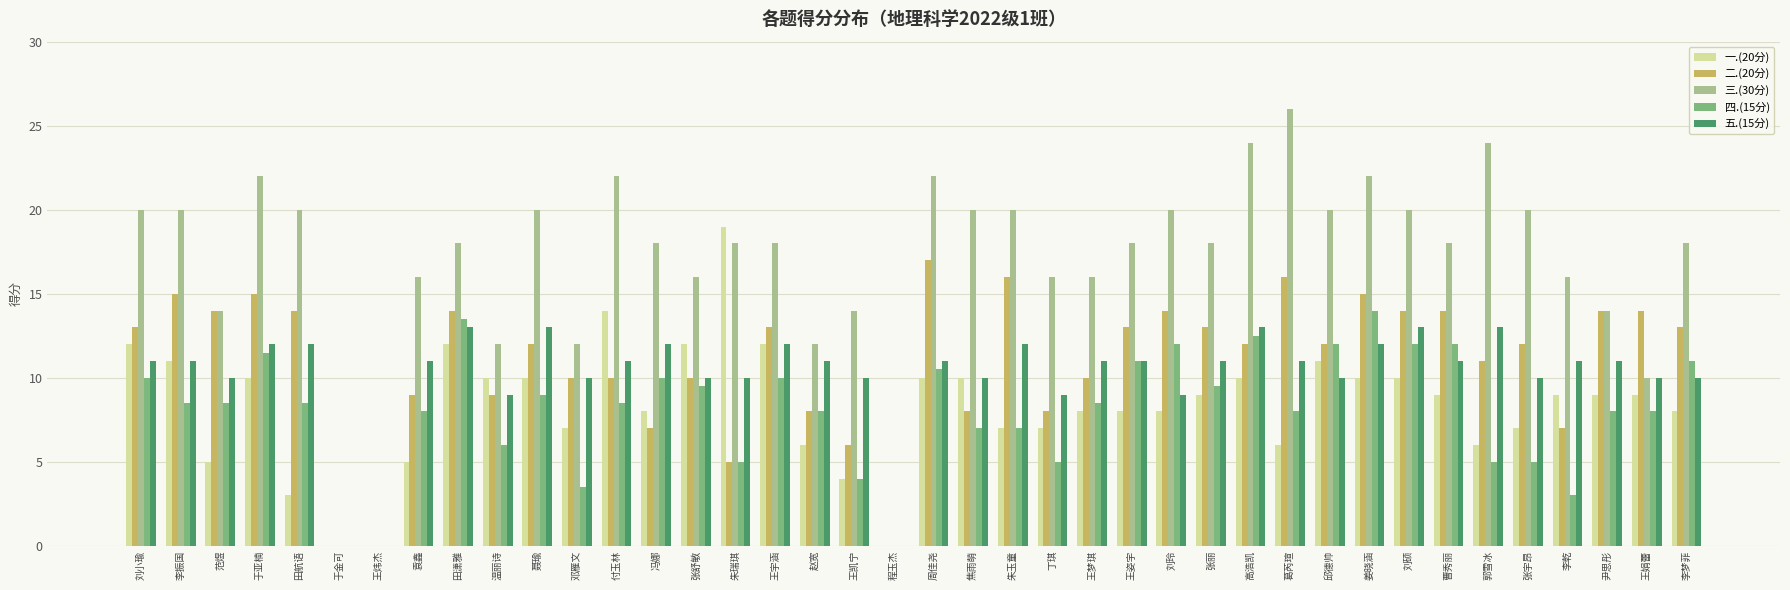

The value of 四.(15分) at 王梦琪 is 8.5. True or false?

True